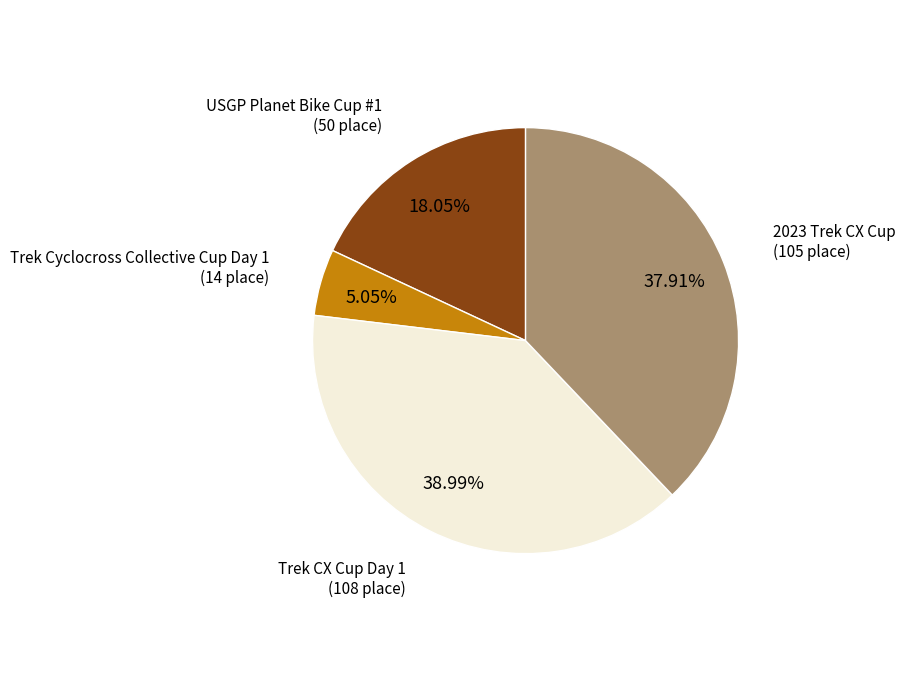

Is there any slice that represents more than half of the pie?

No